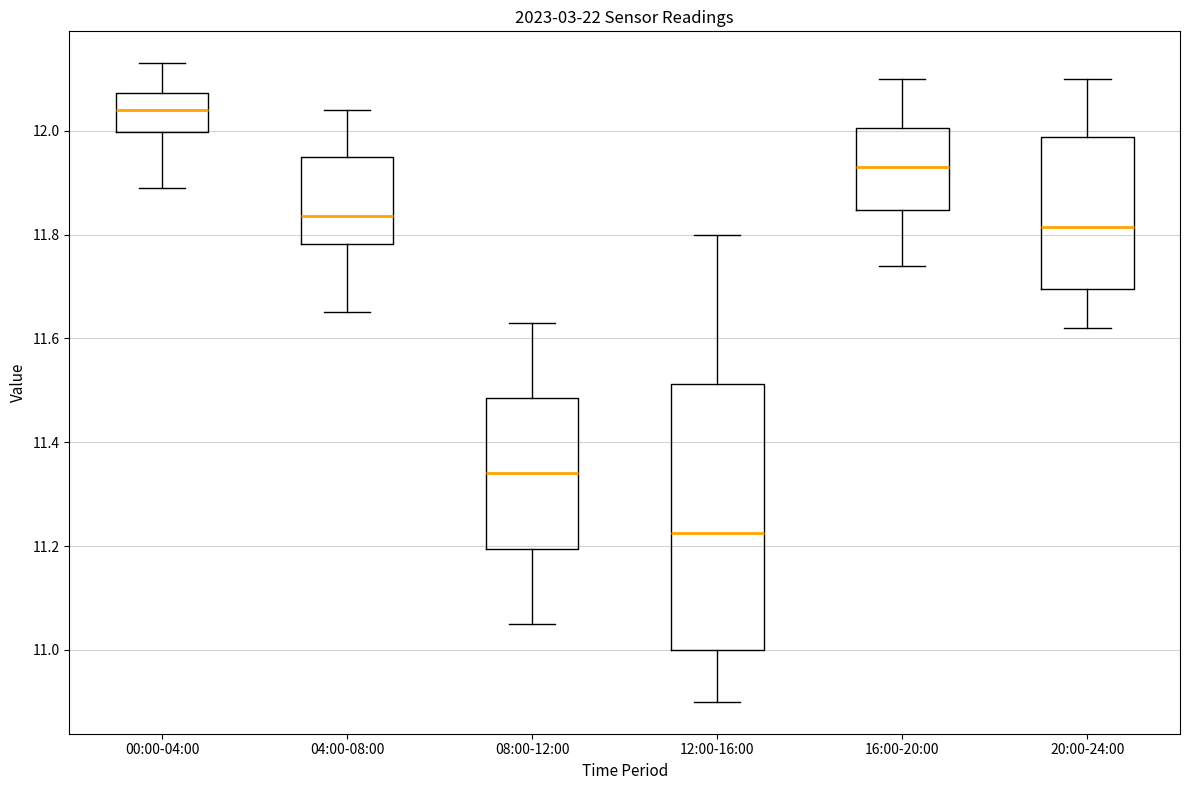

Which box's median line is the highest?

00:00-04:00